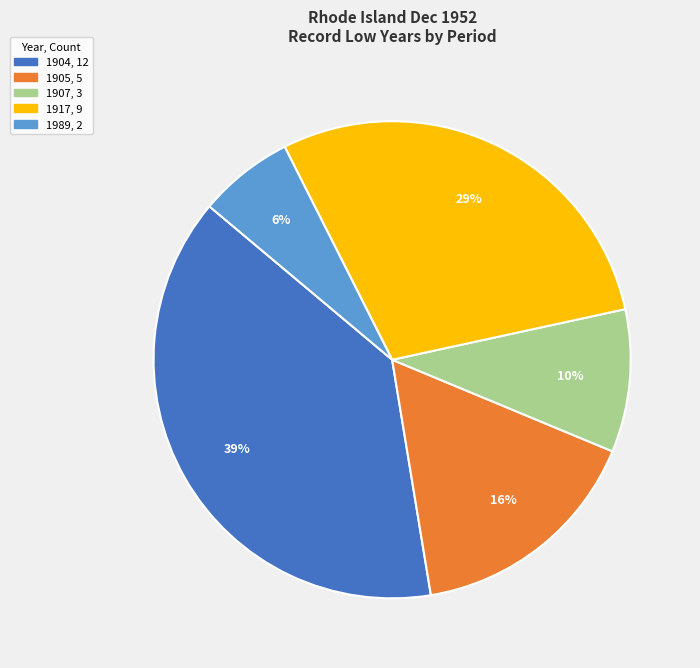

To the nearest percent, what is the average slice percentage?

20%